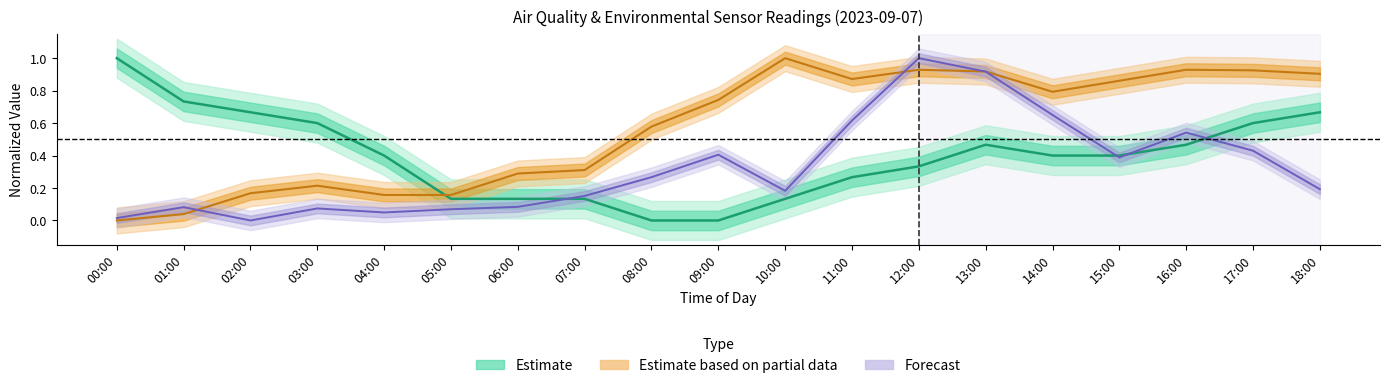

What is the approximate value of Forecast at 13:00?

0.9